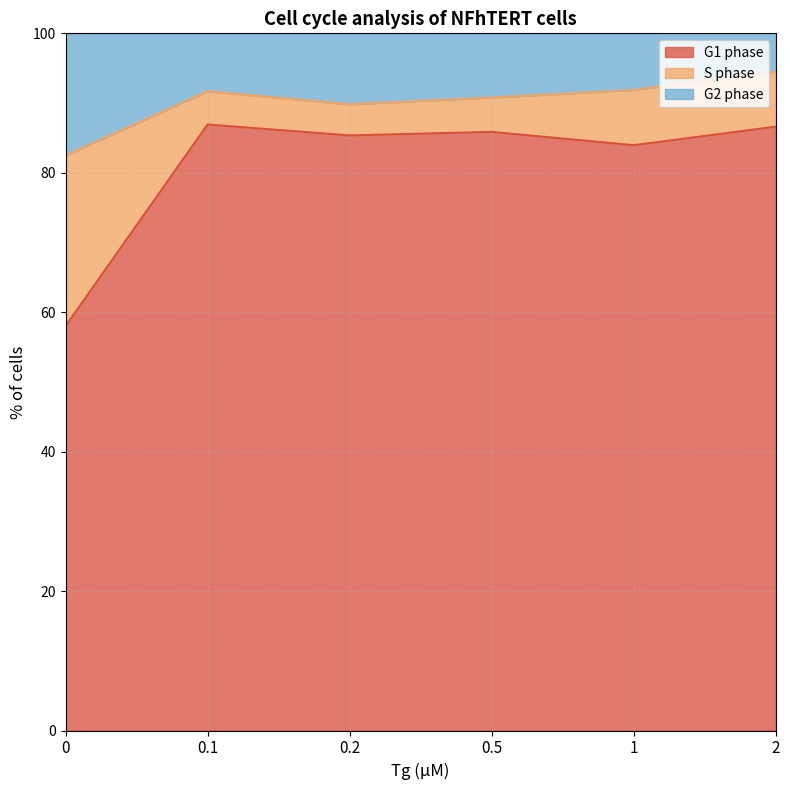

What is the label of the 6th point from the left?

2